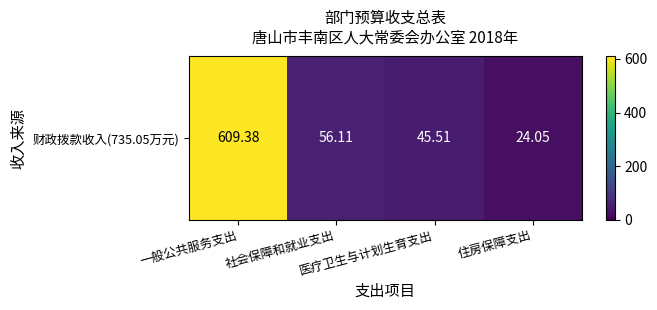

How many categories are shown in the chart?

4